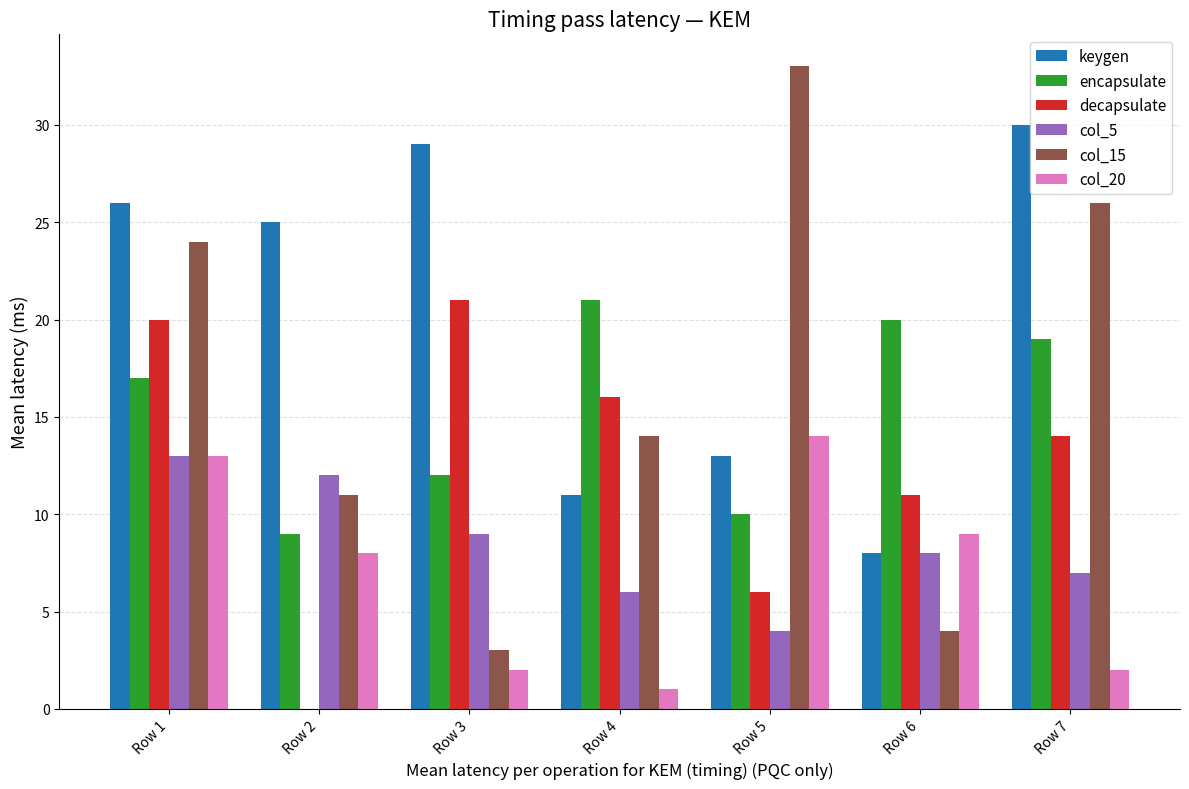

The col_15 series shows 4 at Row 6. True or false?

True